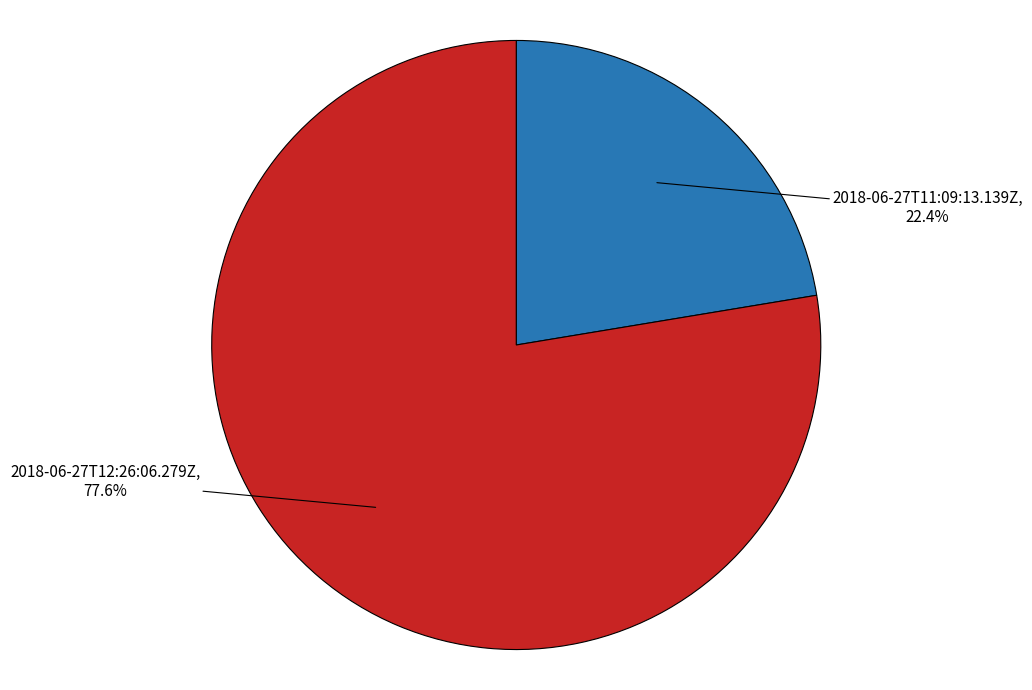

To the nearest percent, what is the average slice percentage?

50%